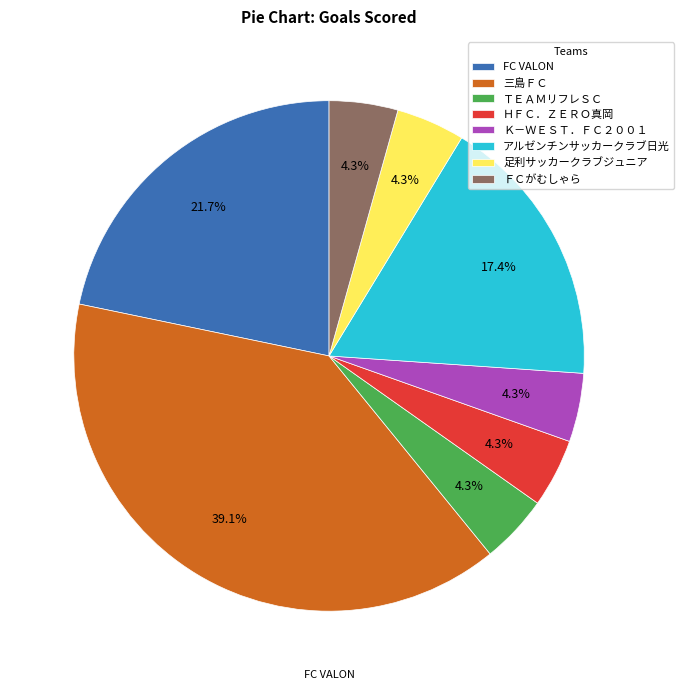

To the nearest percent, what portion does ＦＣがむしゃら represent?

4%